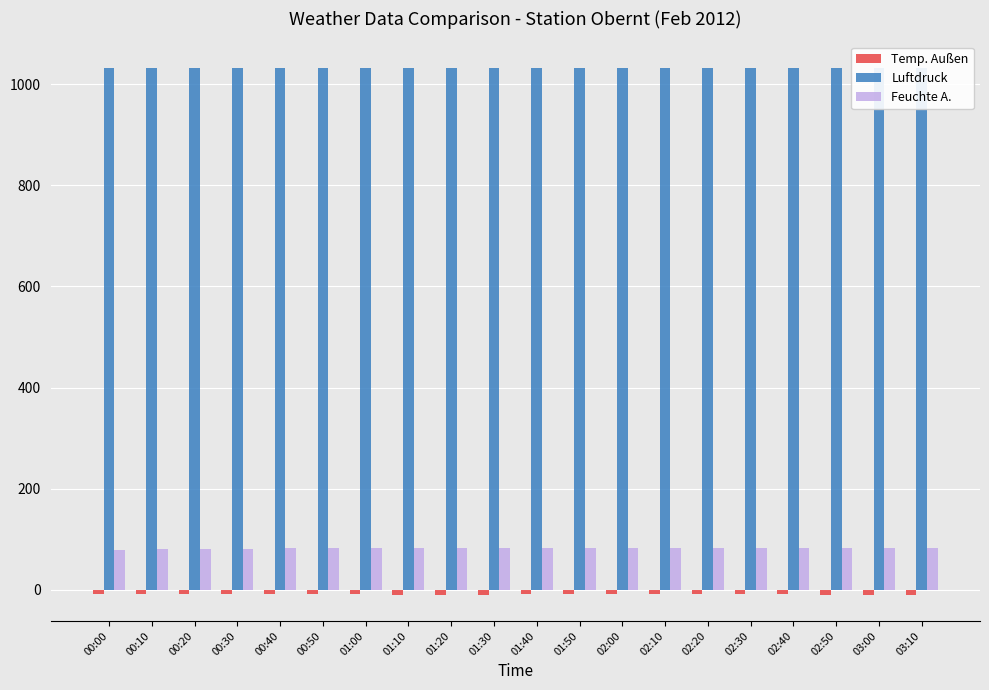

The value of Temp. Außen at 01:30 is -9.1. True or false?

True